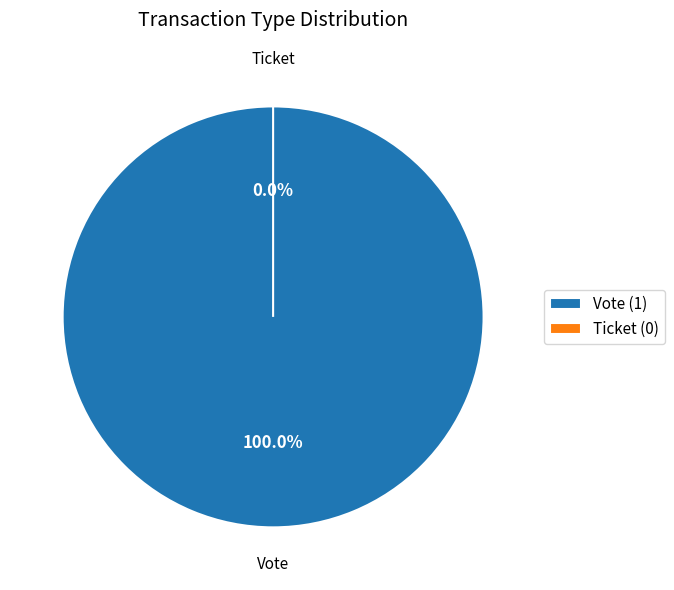

True or false: Ticket accounts for 0% of the total.

True